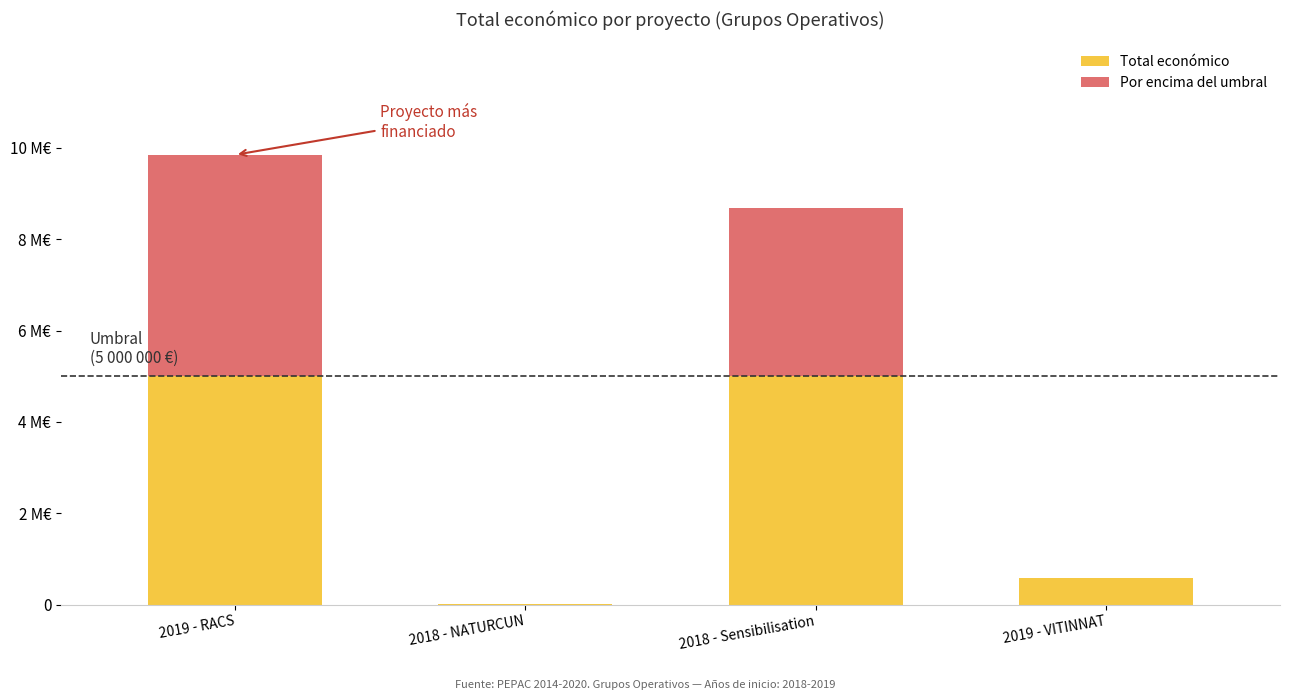

What is the sum of all Total económico values?

10611356